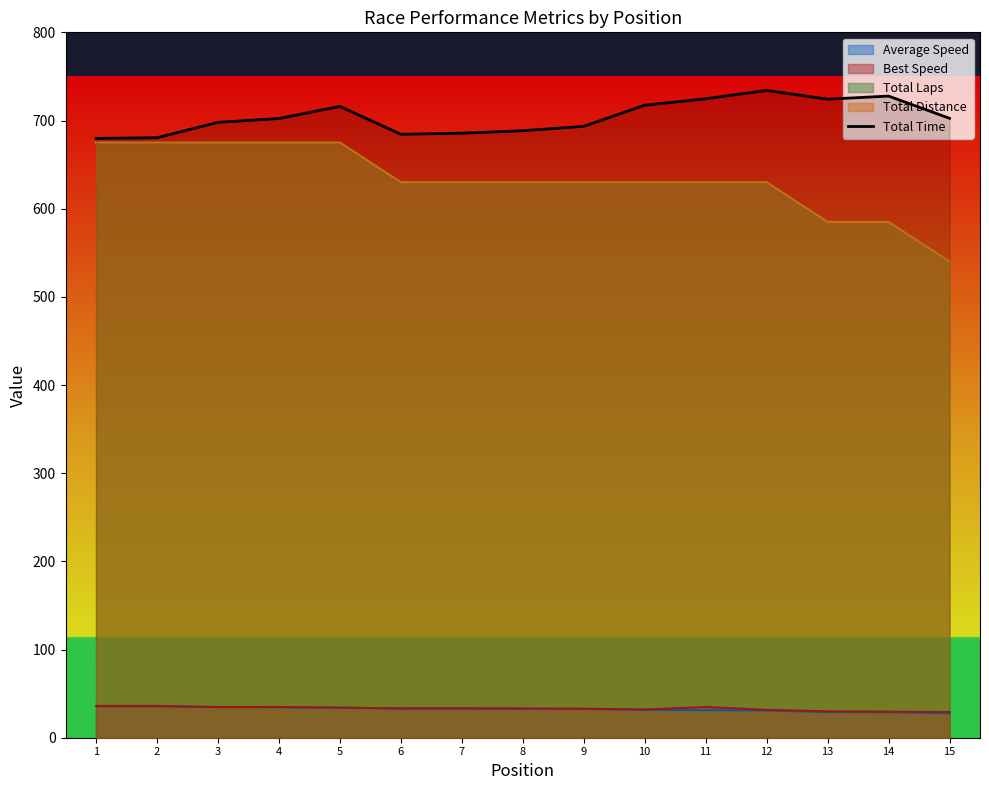

What is the maximum value shown in the chart?

734.1